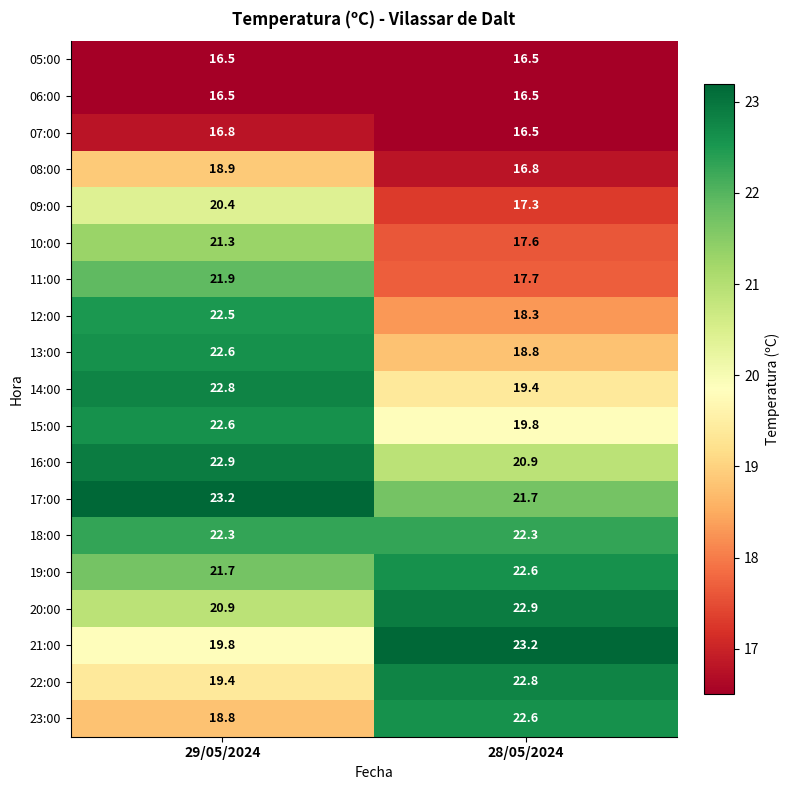

What is the difference between the maximum and minimum values in the 16:00 series?

2.0